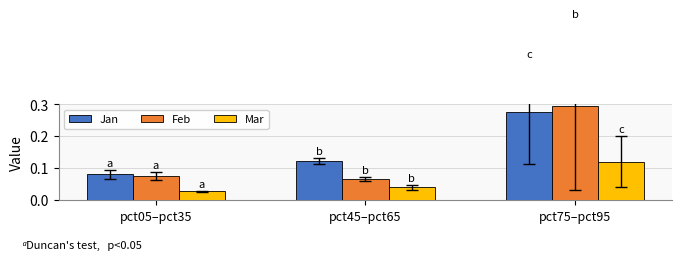

How many Jan values are between 0 and 1?

3